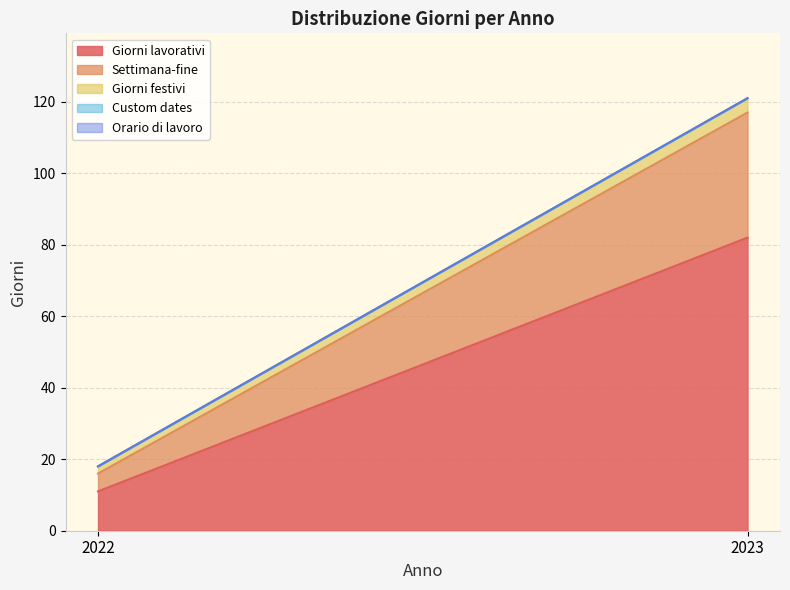

What is the difference between the Giorni lavorativi values at 2022 and 2023?

71